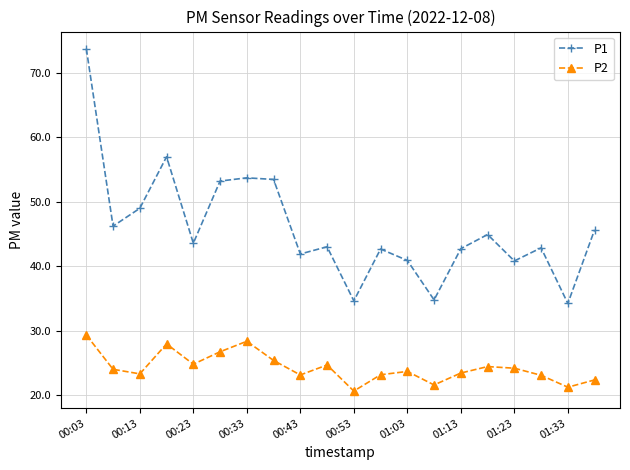

What is the difference between the second highest and minimum values in the P2 series?

7.7